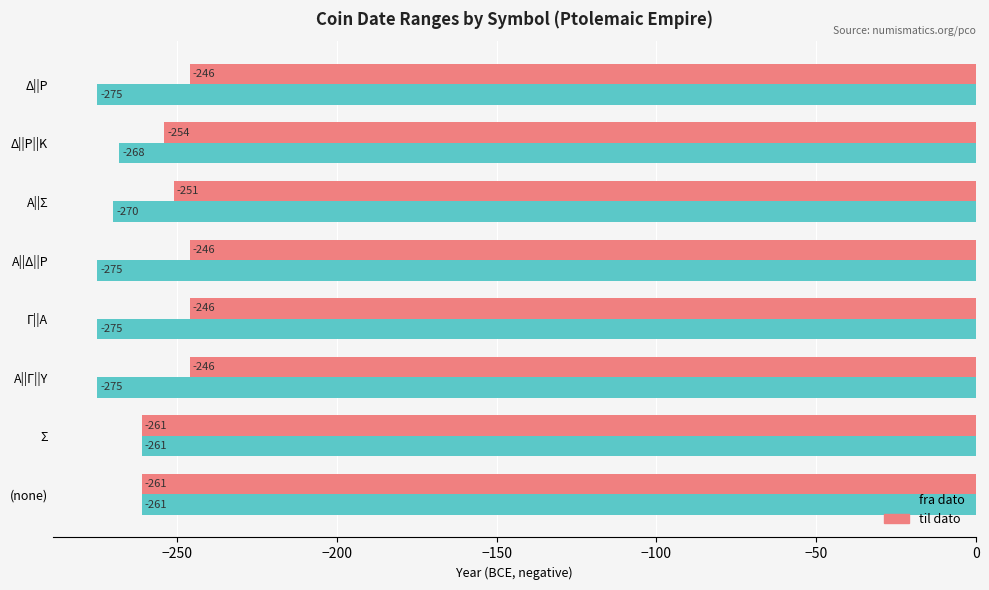

What is the average value of the fra dato series?

-270